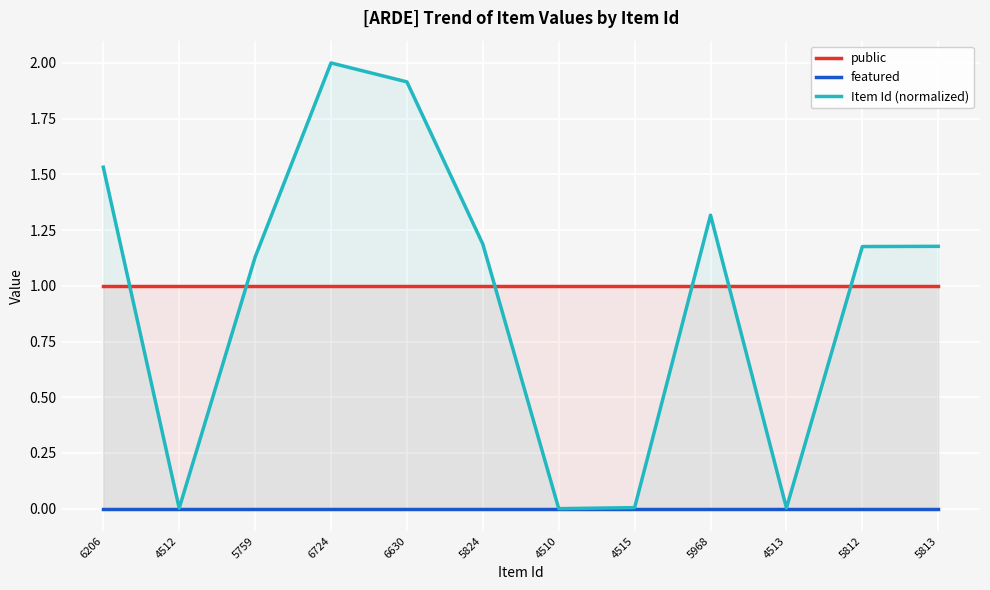

Reading right to left, what are all the values shown in this chart?

public: 1.0	1.0	1.0	1.0	1.0	1.0	1.0	1.0	1.0	1.0	1.0	1.0
featured: 0.0	0.0	0.0	0.0	0.0	0.0	0.0	0.0	0.0	0.0	0.0	0.0
Item Id (normalized): 1.2	1.2	0.0	1.3	0.0	0.0	1.2	1.9	2.0	1.1	0.0	1.5